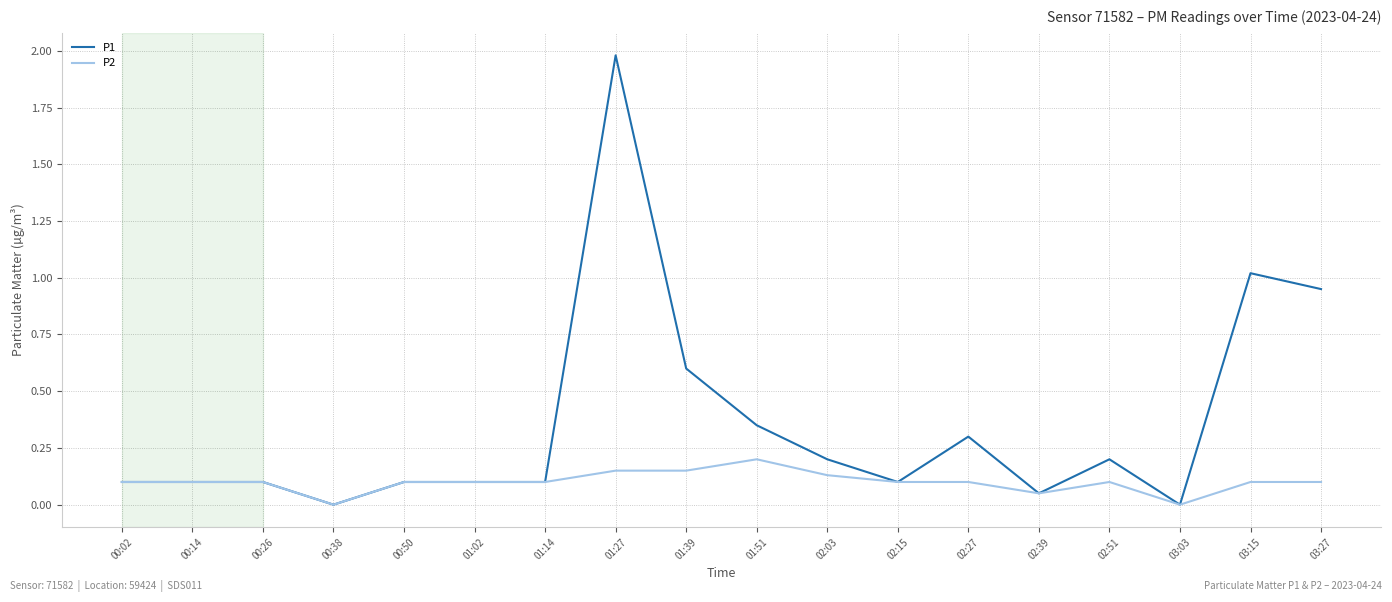

Is the value of P1 at 01:51 greater than the value of P2 at 01:27?

Yes